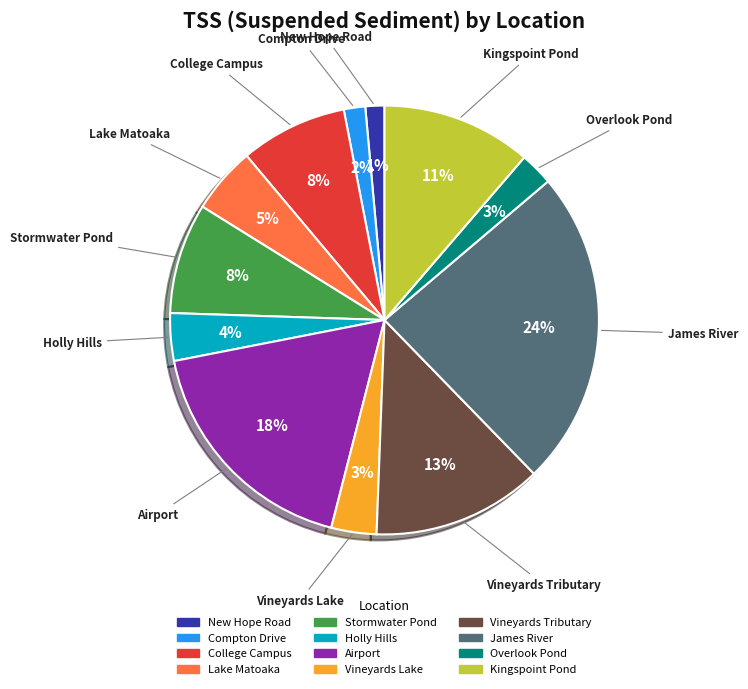

What is the largest slice in the pie chart?

James River